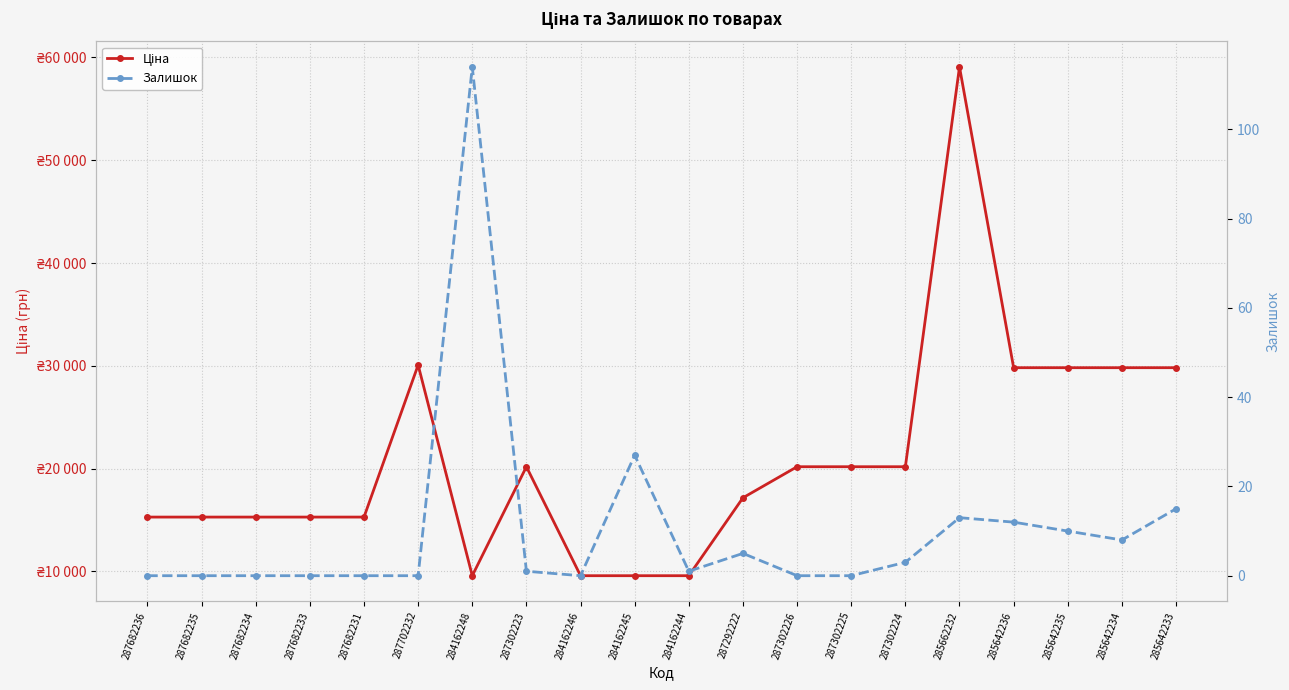

Reading left to right, list all the values displayed in this chart.

Ціна: 15288.0	15288.0	15288.0	15288.0	15288.0	30077.8	9585.4	20186.0	9585.4	9585.4	9585.4	17165.0	20186.0	20186.0	20186.0	59075.7	29819.2	29819.2	29819.2	29819.2
Залишок: 0.0	0.0	0.0	0.0	0.0	0.0	114.0	1.0	0.0	27.0	1.0	5.0	0.0	0.0	3.0	13.0	12.0	10.0	8.0	15.0